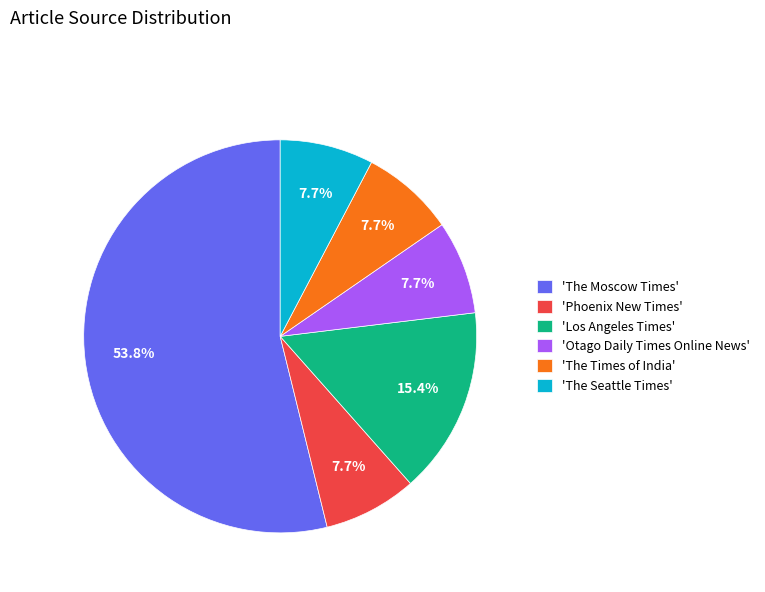

Count the number of slices in the pie.

6